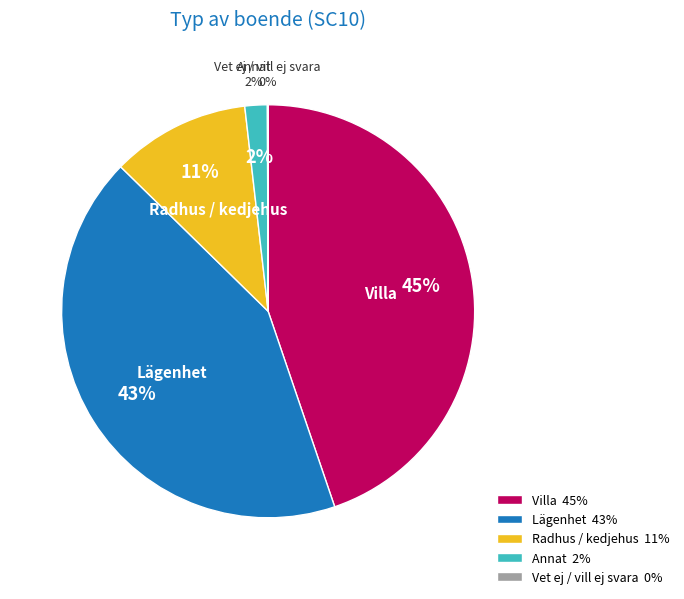

Count the number of slices in the pie.

5